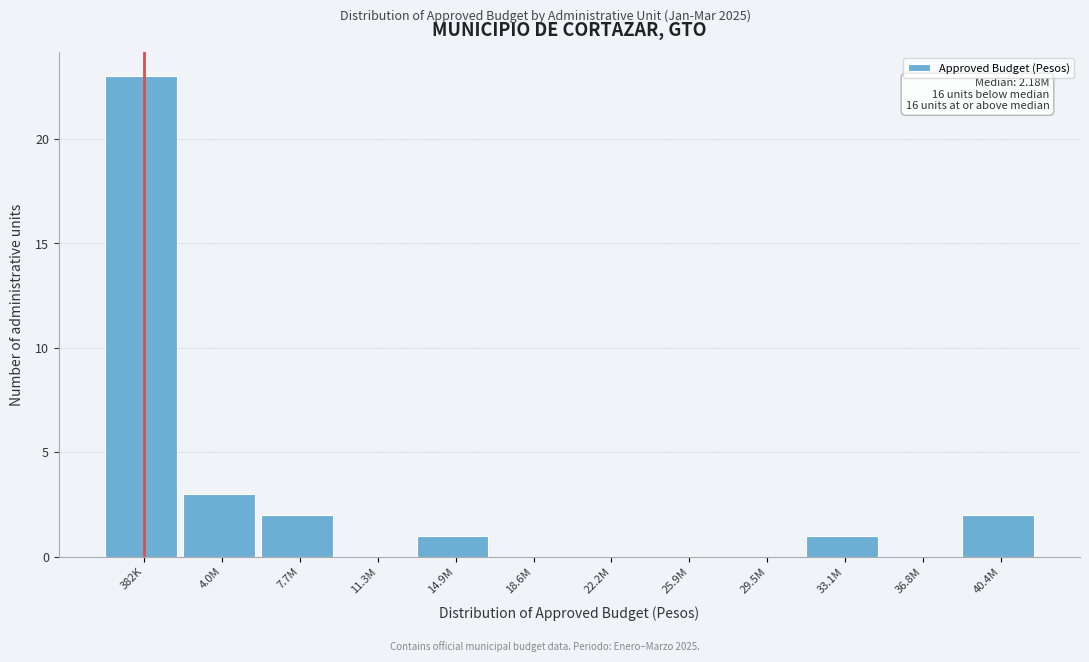

Reading left to right, extract all data points from this chart.

382K=23	4.0M=3	7.7M=2	11.3M=0	14.9M=1	18.6M=0	22.2M=0	25.9M=0	29.5M=0	33.1M=1	36.8M=0	40.4M=2